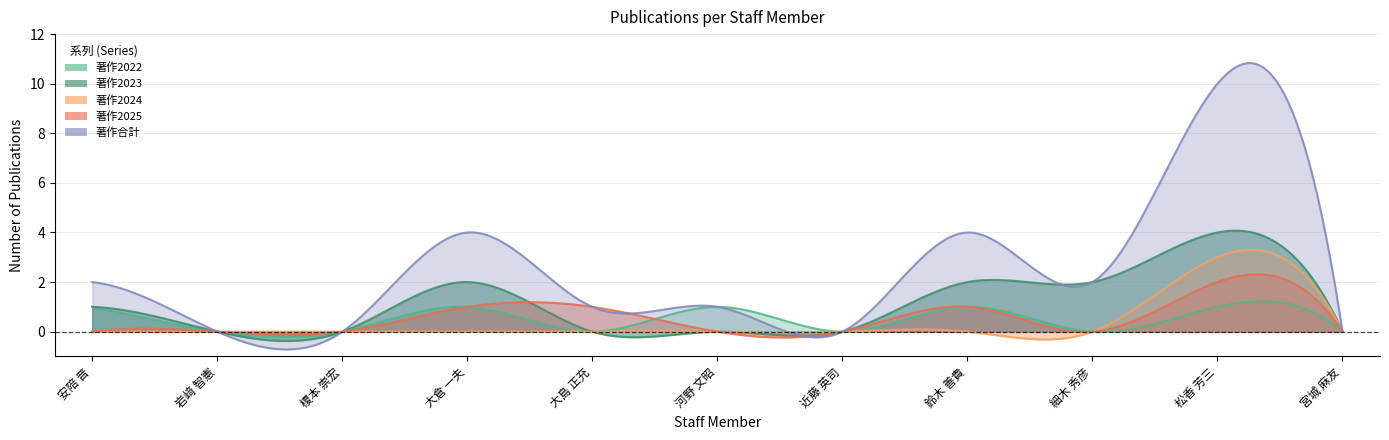

At which category is the sum across all series the highest?

松香 芳三